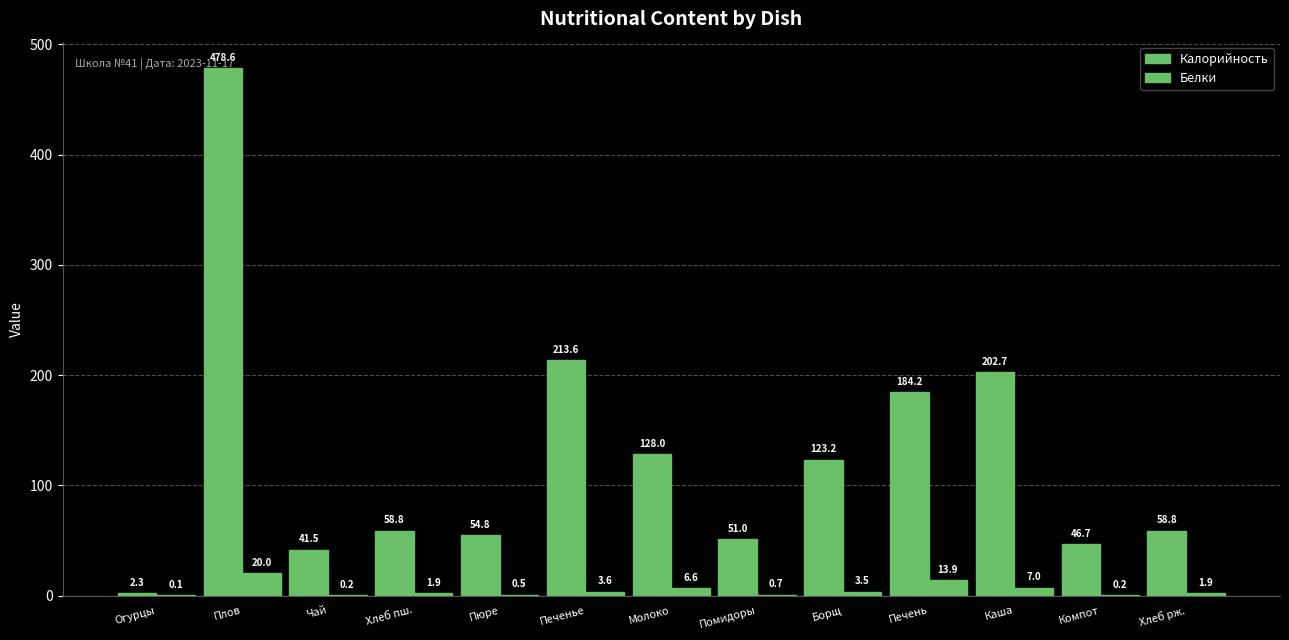

How many data points does each series have?

13